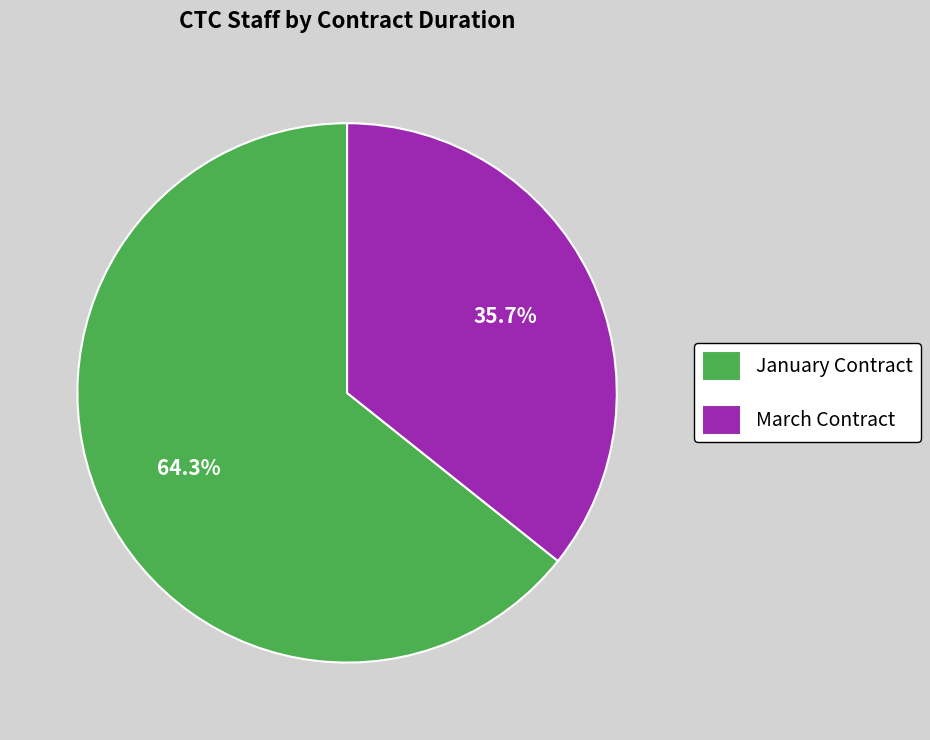

Count the number of slices in the pie.

2